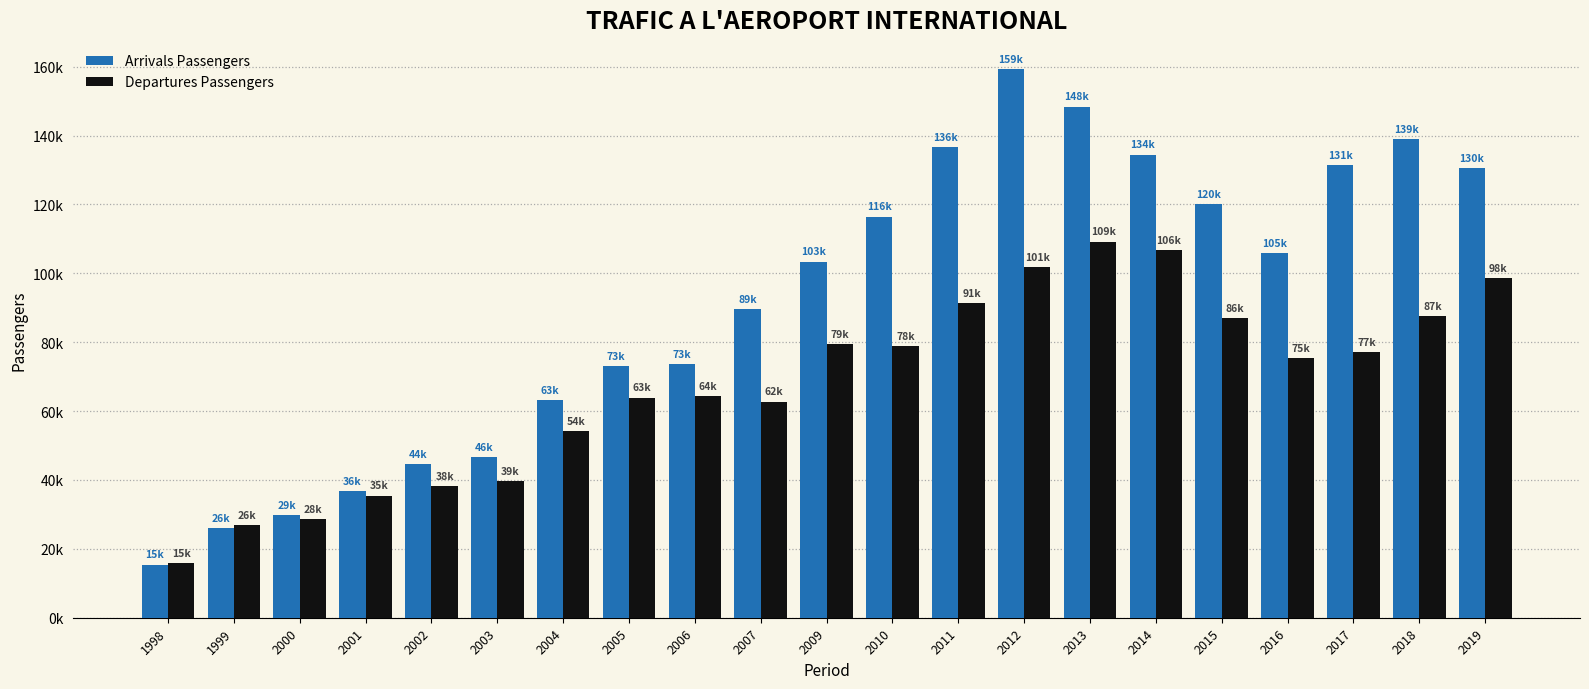

Are the bars grouped side by side (vs. stacked)?

Yes